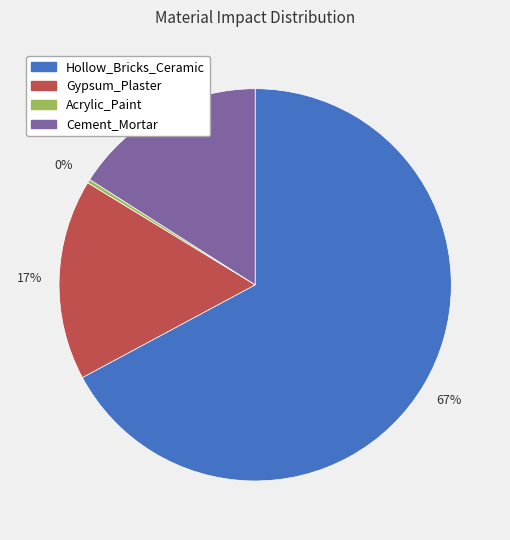

Which category has the biggest portion of the pie?

Hollow_Bricks_Ceramic